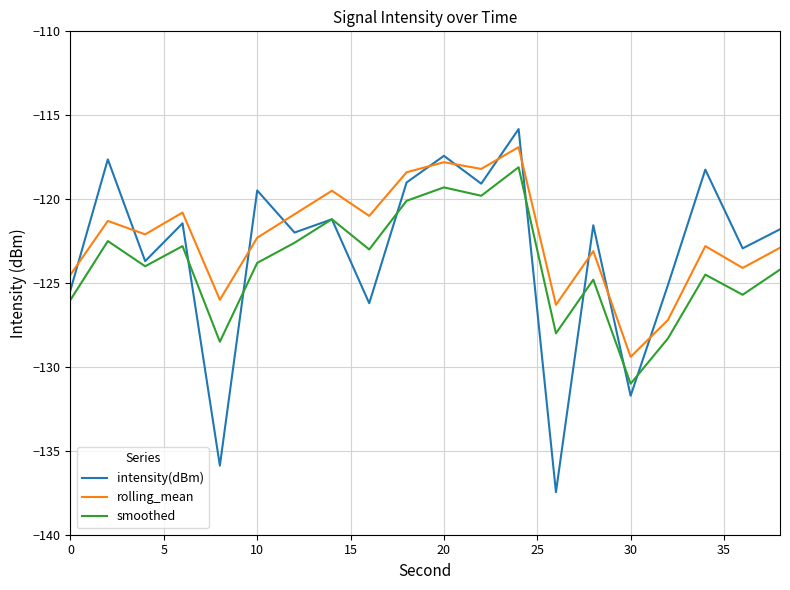

True or false: rolling_mean and smoothed intersect in this chart.

False